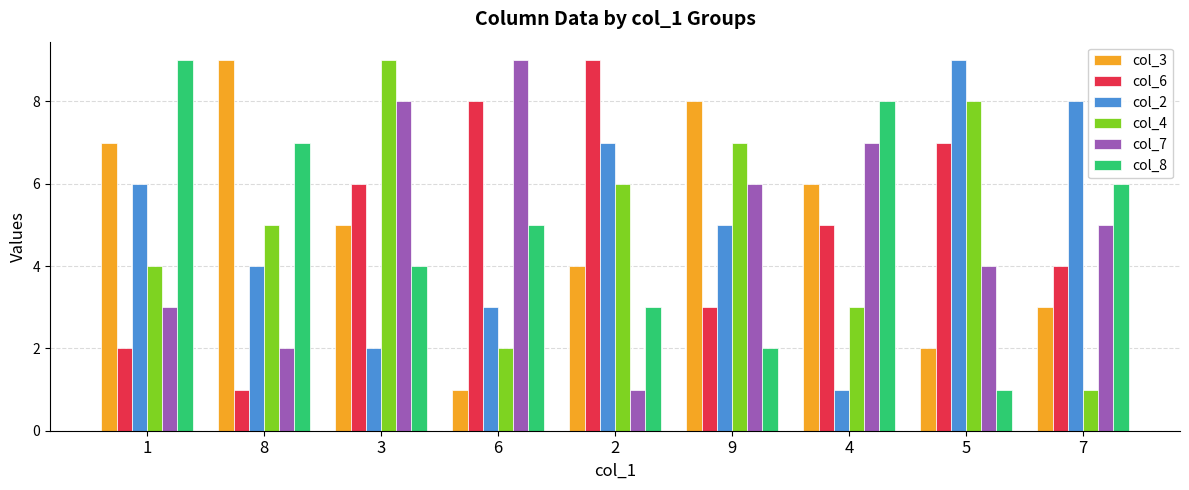

The value of col_4 at 5 is 8. True or false?

True